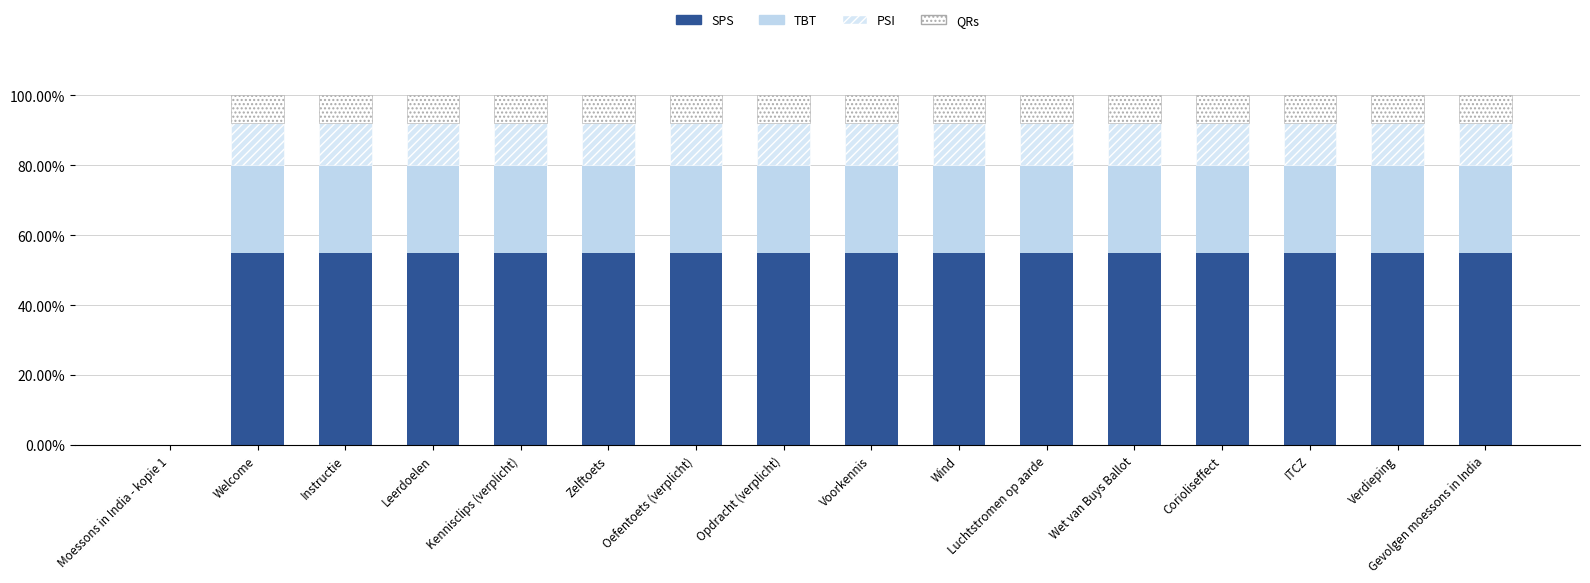

The PSI series shows 0.1 at Wind. True or false?

False